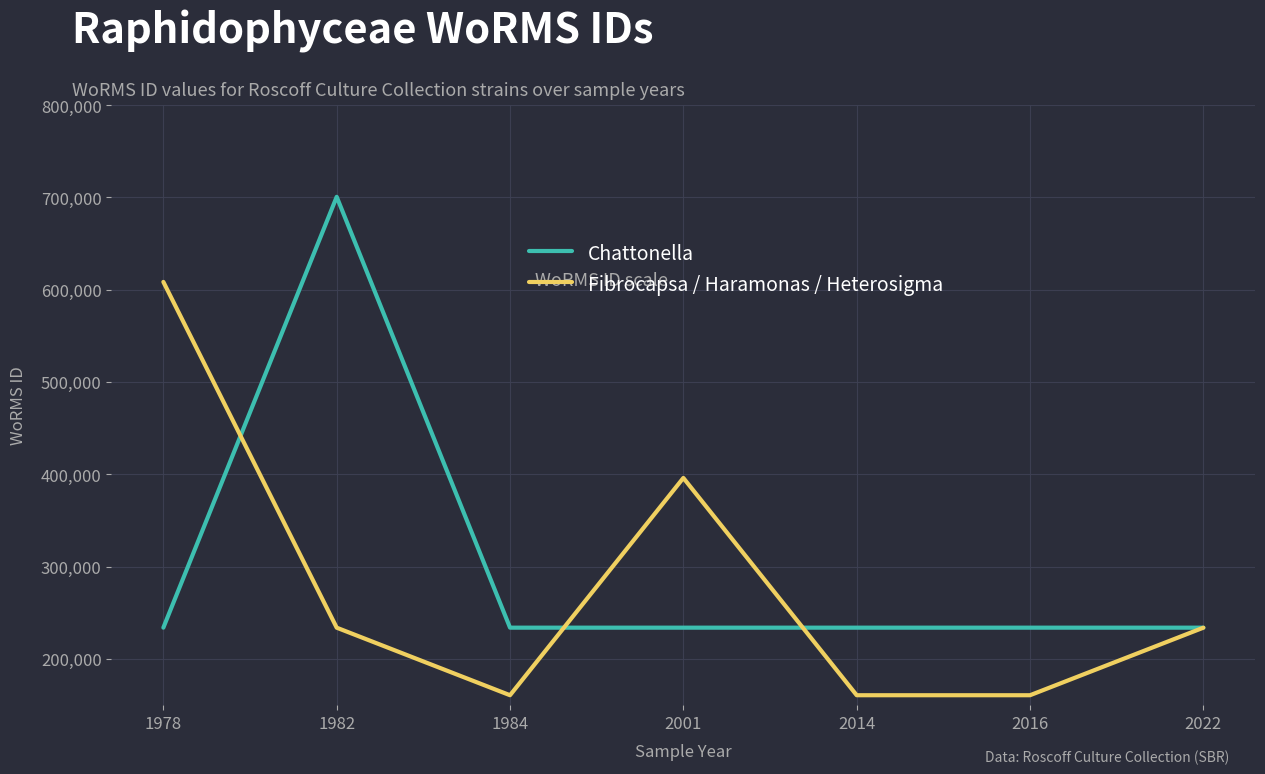

What is the highest value of the Chattonella series?

700515